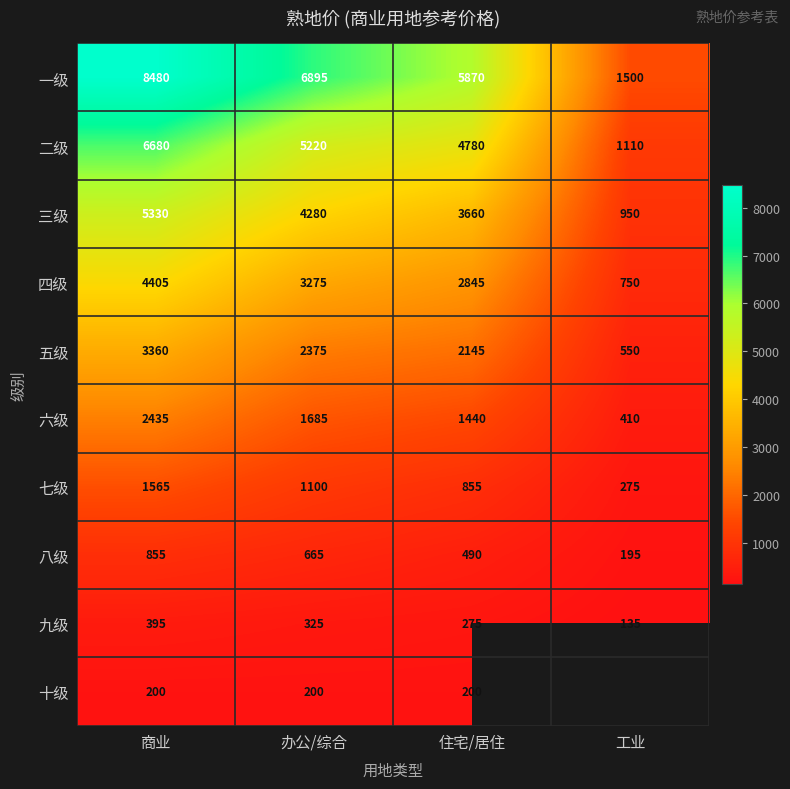

What is the spread (max minus min) of values at 商业?

8280